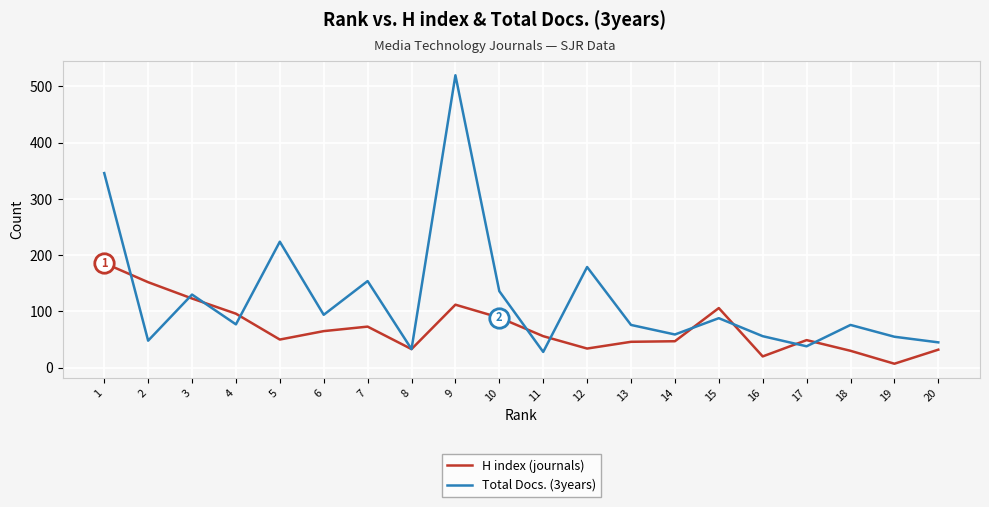

What is the maximum value shown in the chart?

520